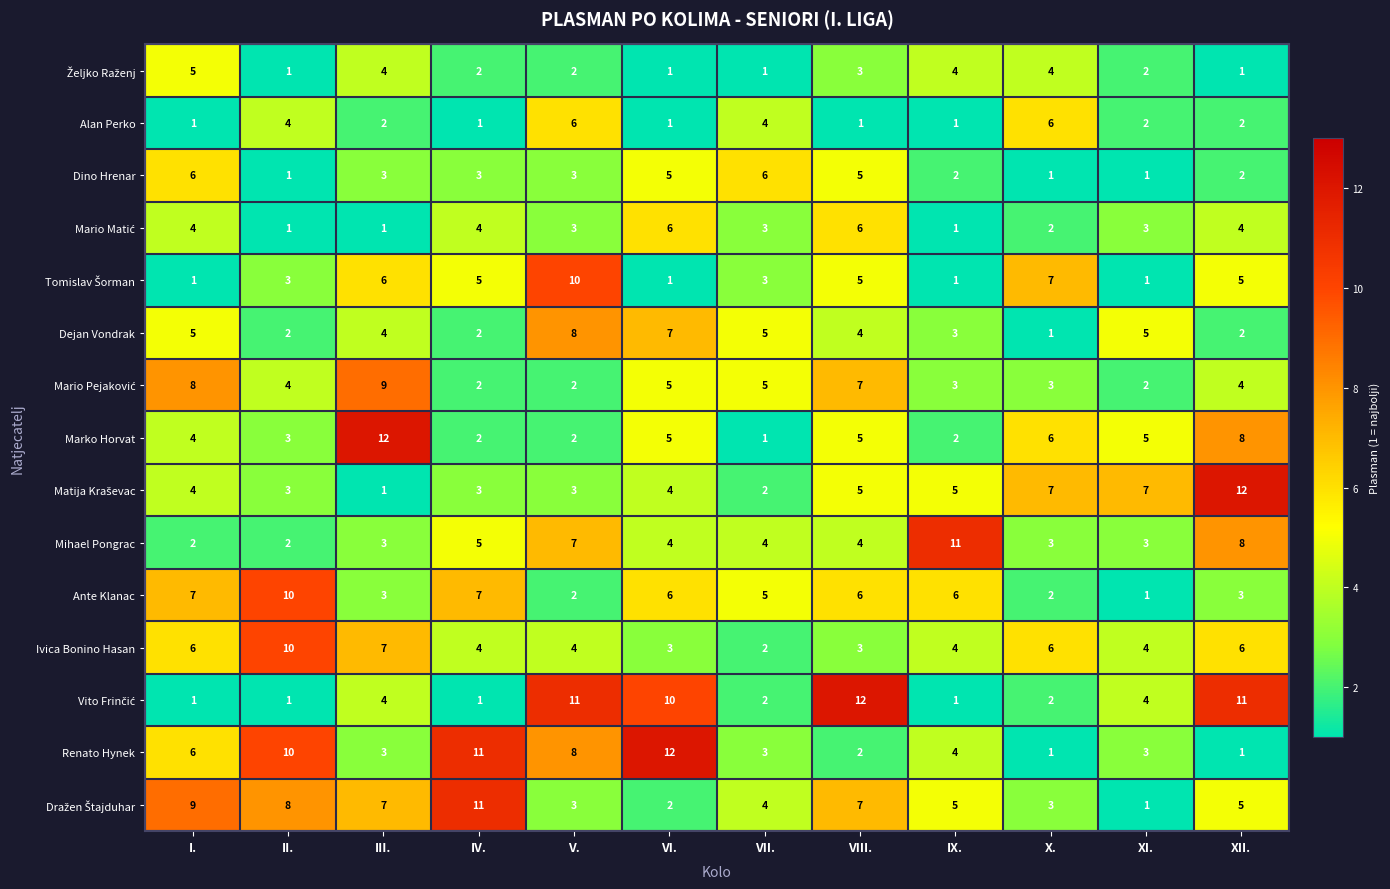

What is the spread (max minus min) of values at VI.?

11